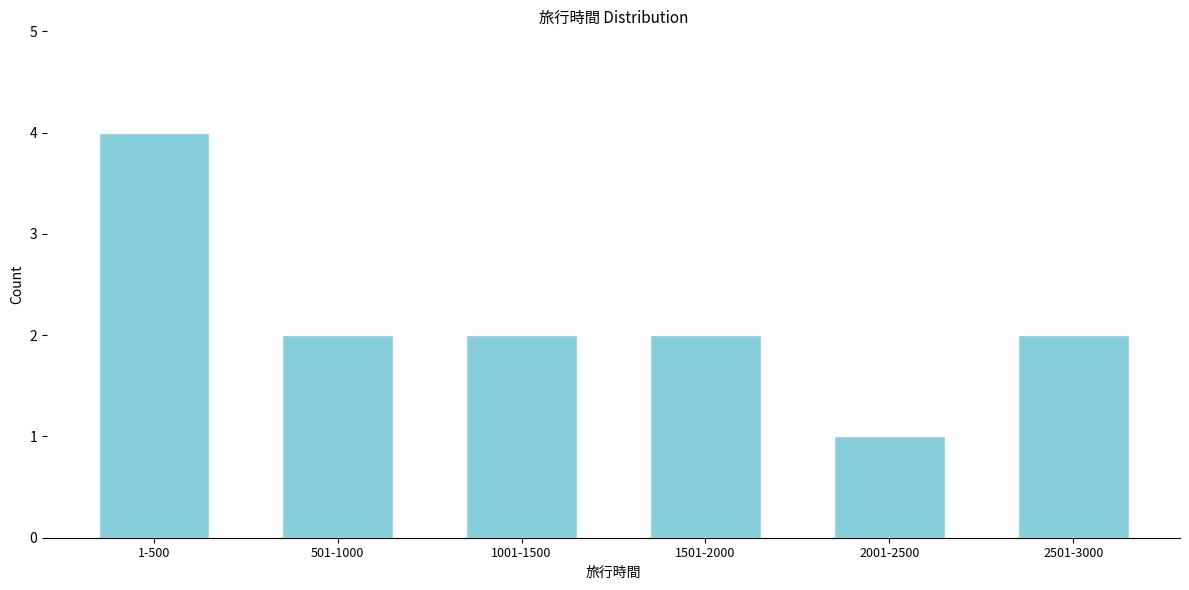

Reading left to right, transcribe all the data shown in this chart.

1-500=4	501-1000=2	1001-1500=2	1501-2000=2	2001-2500=1	2501-3000=2